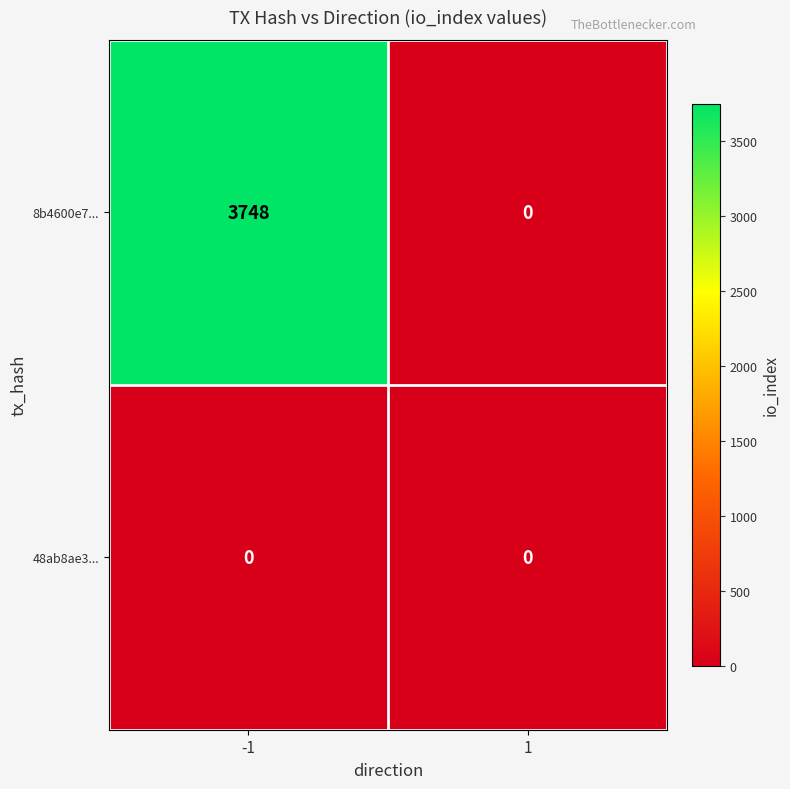

At which category is the sum across all series the highest?

-1